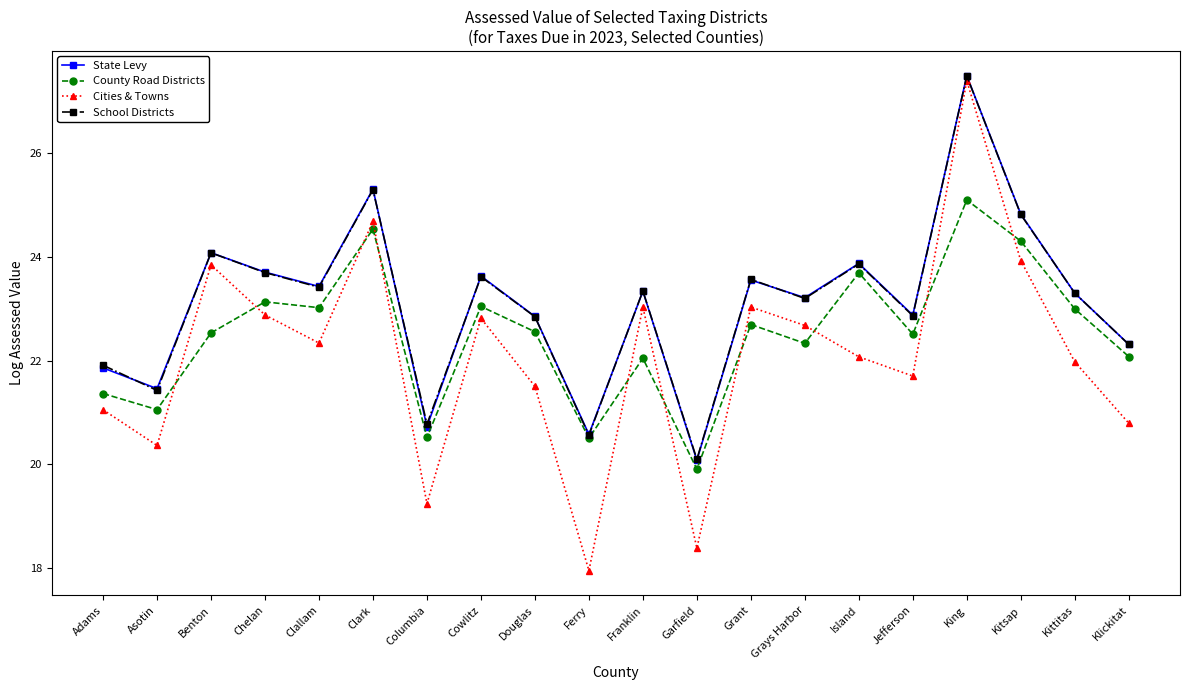

Which series ends up on top after the final intersection of School Districts and State Levy?

State Levy